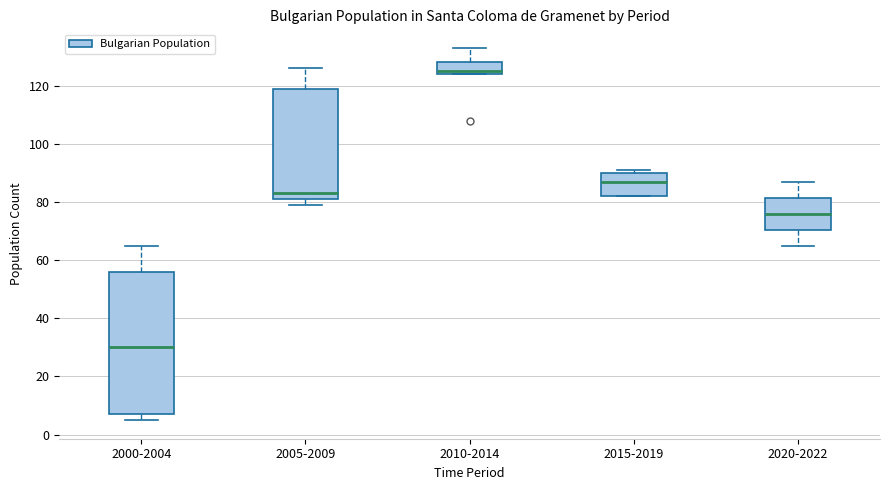

Reading left to right, read every box against the y-axis: the position of its median line, the range the box covers, and the ends of its whiskers. The values are not printed on the chart, so give them approximately, as read against the axis.

2000-2004: median 30, box 8 to 56, whiskers 6 to 66
2005-2009: median 84, box 82 to 120, whiskers 80 to 126
2010-2014: median 126, box 124 to 128, whiskers 124 to 134
2015-2019: median 88, box 82 to 90, whiskers 82 to 92
2020-2022: median 76, box 70 to 82, whiskers 66 to 88